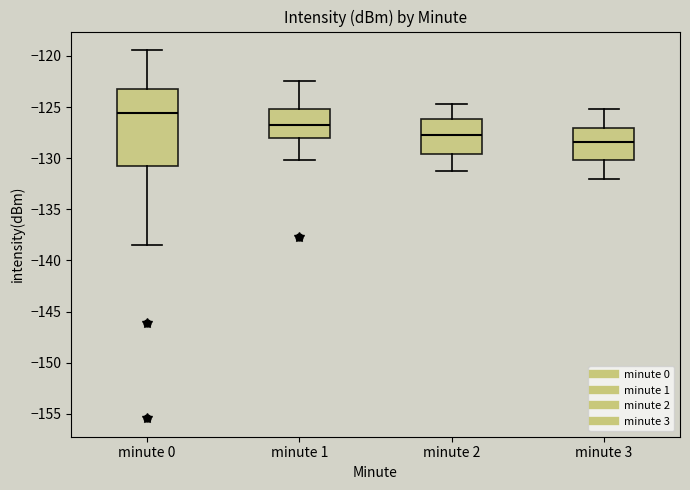

Where does the median line of the box for minute 0 sit on the y-axis? The values are not printed on the chart, so give them approximately, as read against the axis.

-125.5